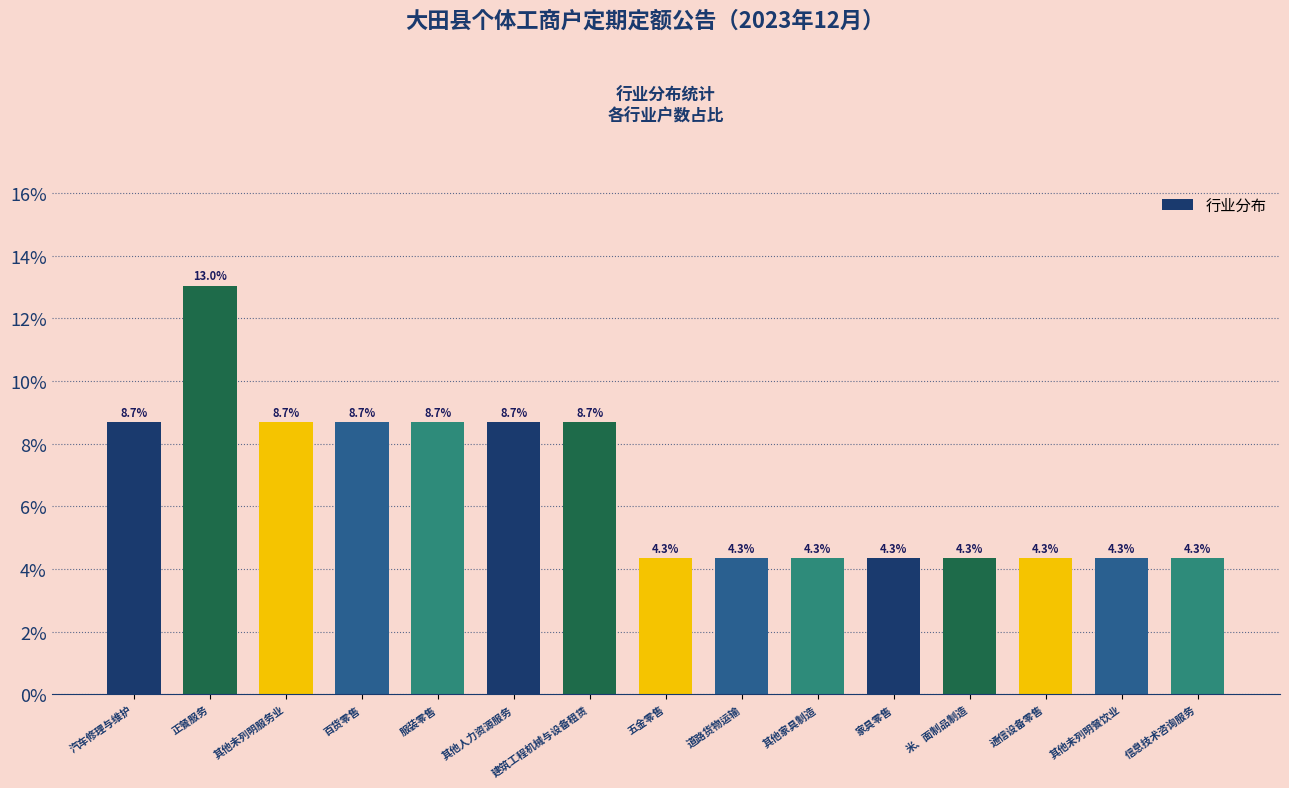

Reading left to right, what are all the values shown in this chart?

汽车修理与维护=8.7	正餐服务=13.0	其他未列明服务业=8.7	百货零售=8.7	服装零售=8.7	其他人力资源服务=8.7	建筑工程机械与设备租赁=8.7	五金零售=4.3	道路货物运输=4.3	其他家具制造=4.3	家具零售=4.3	米、面制品制造=4.3	通信设备零售=4.3	其他未列明餐饮业=4.3	信息技术咨询服务=4.3